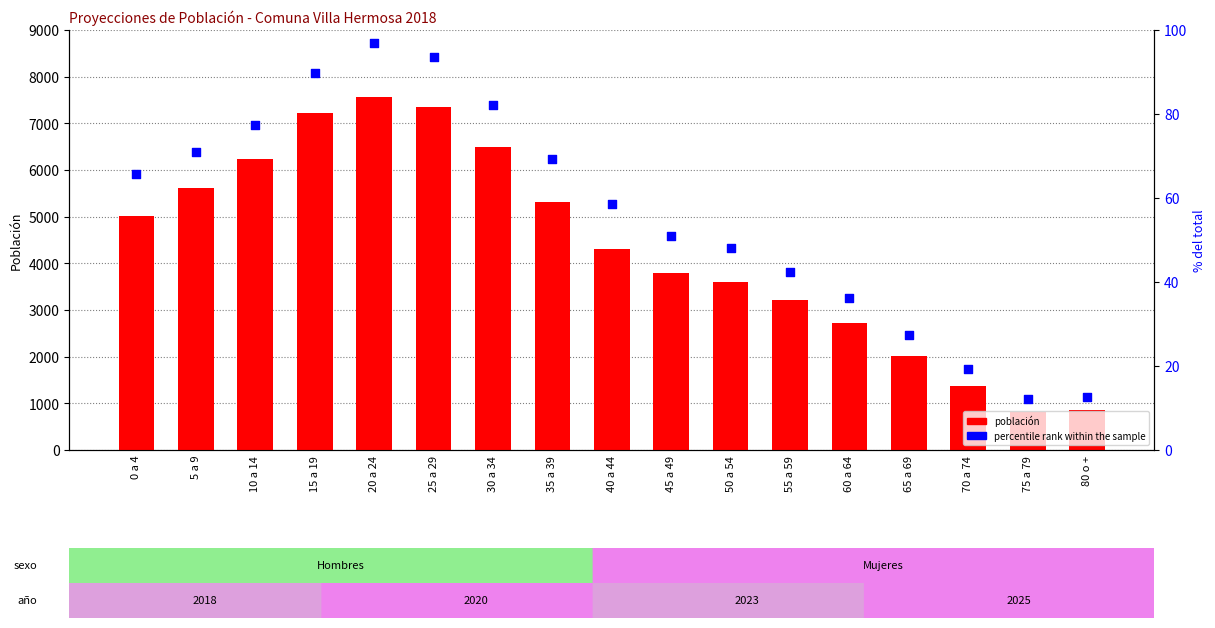

At how many categories does at least one series exceed 6825?

3